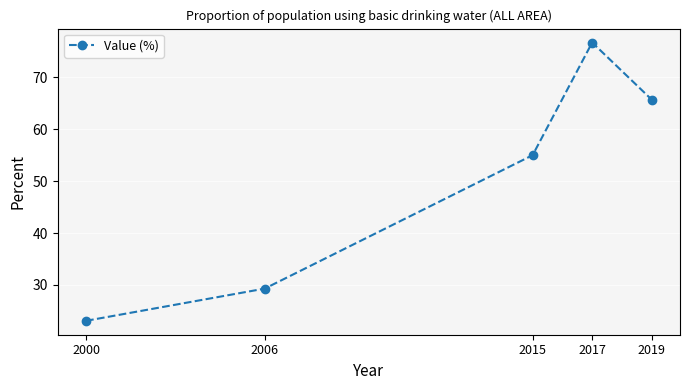

Reading left to right, transcribe all the data shown in this chart.

2000=23.1	2006=29.3	2015=55.0	2017=76.7	2019=65.7